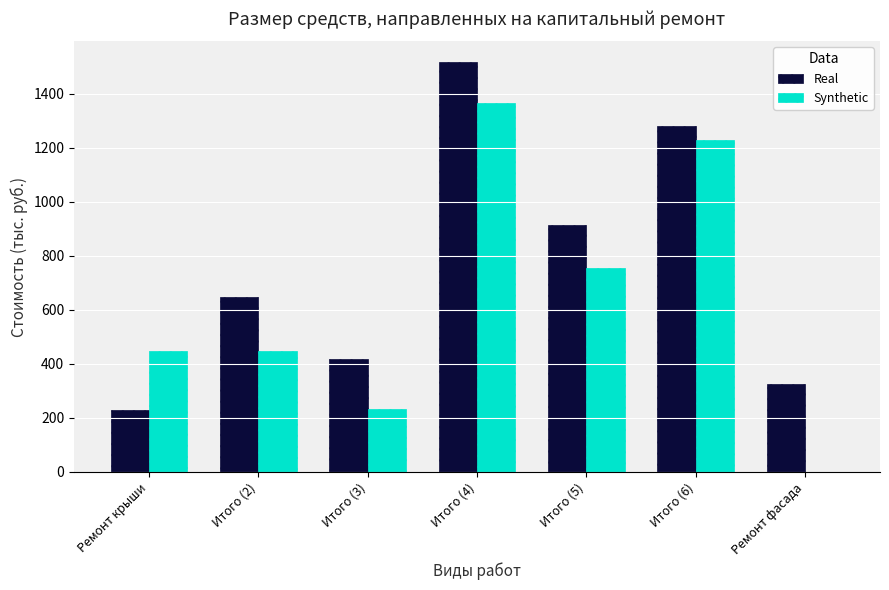

Is the value of Synthetic at Ремонт фасада greater than the value of Real at Итого (3)?

No